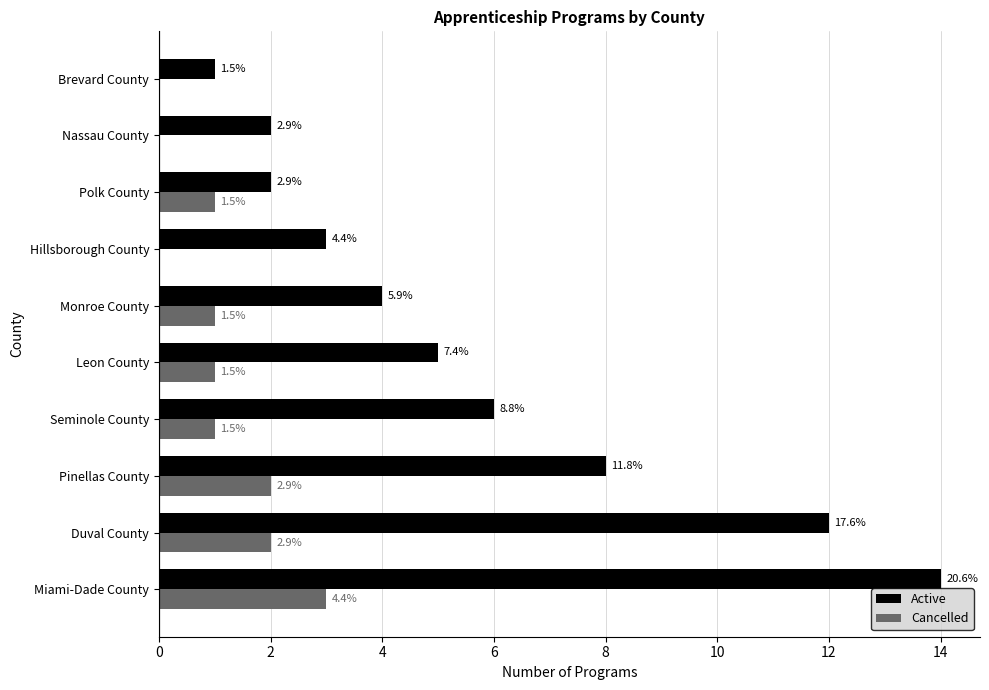

What are all the series names shown in the legend?

Active, Cancelled